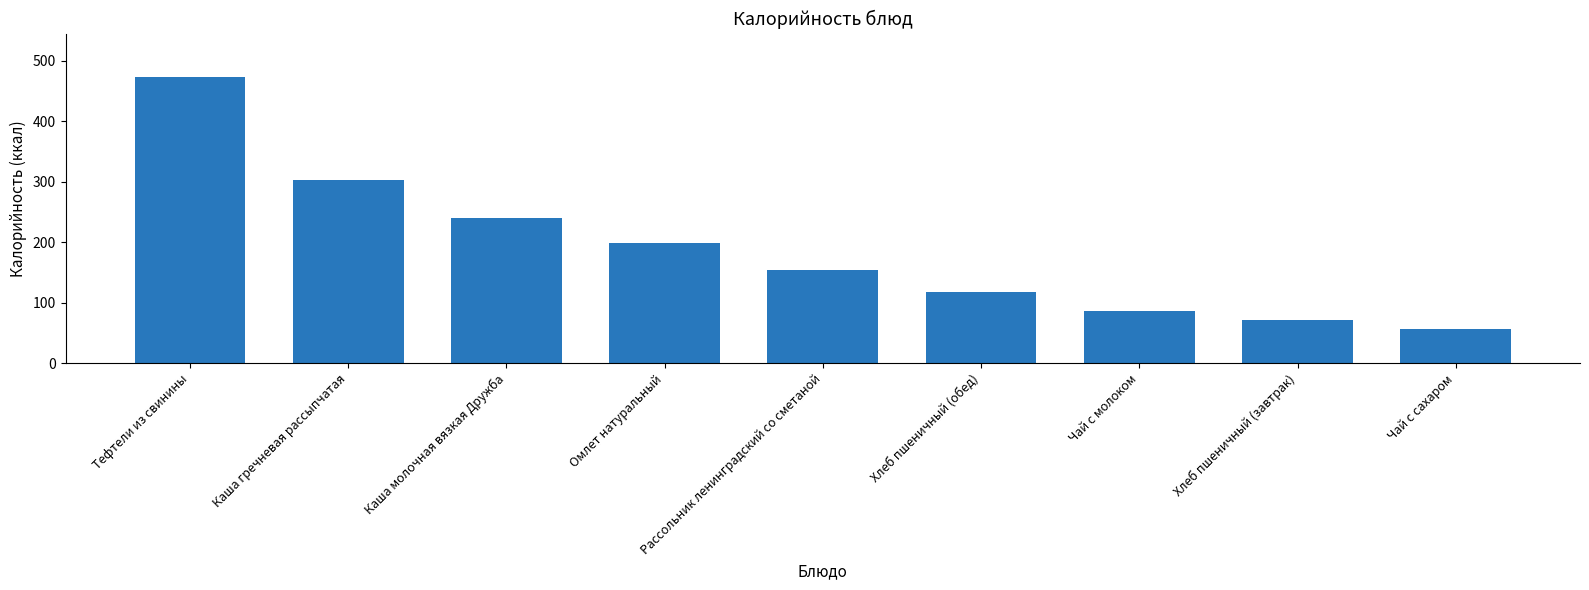

What is the label of the 3rd bar from the left?

Каша молочная вязкая Дружба